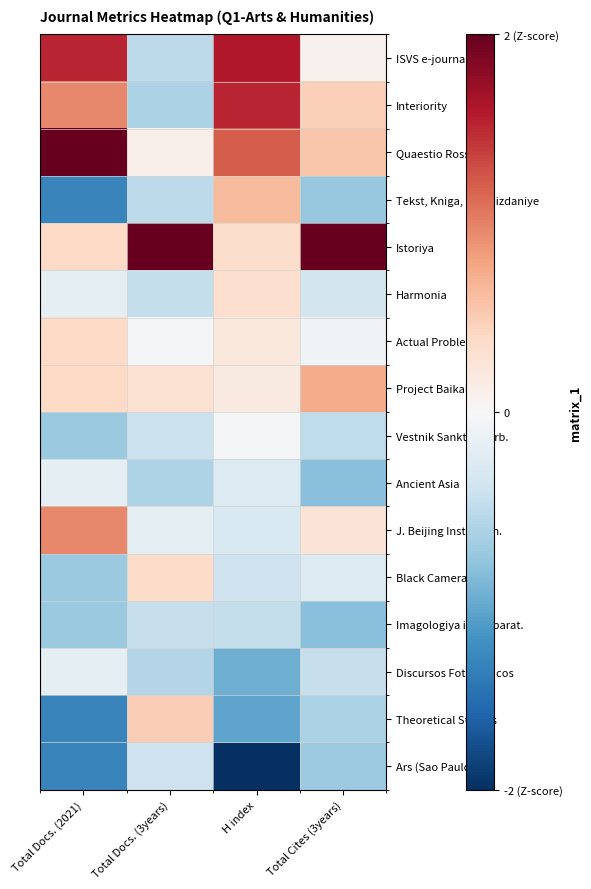

Which series has the largest total across all categories?

Istoriya